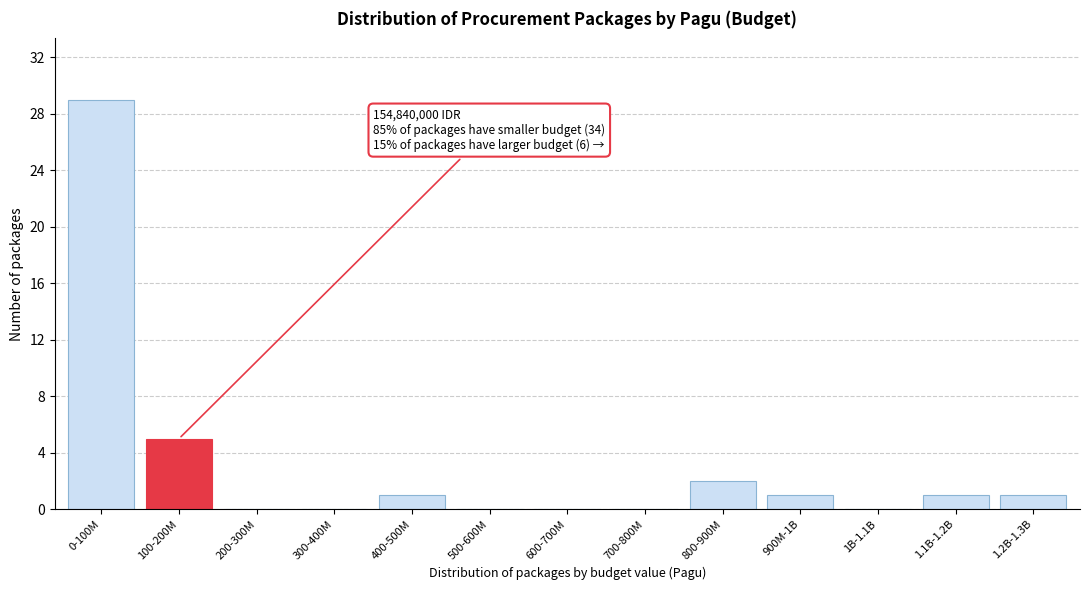

Reading left to right, list all the values displayed in this chart.

0-100M=29	100-200M=5	200-300M=0	300-400M=0	400-500M=1	500-600M=0	600-700M=0	700-800M=0	800-900M=2	900M-1B=1	1B-1.1B=0	1.1B-1.2B=1	1.2B-1.3B=1